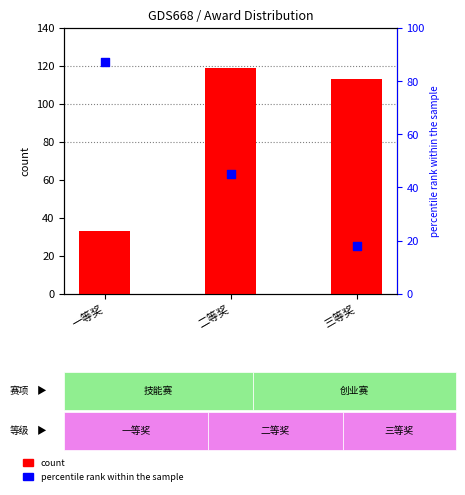

Which series reaches the minimum Y coordinate?

percentile rank within the sample